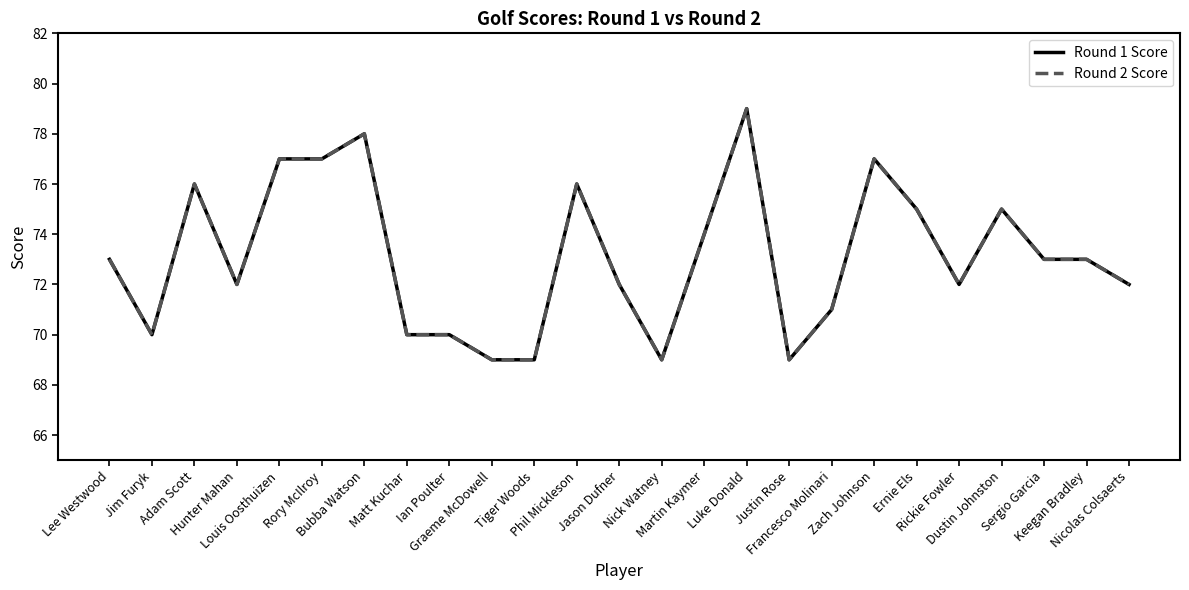

Does the chart have visible grid lines?

No